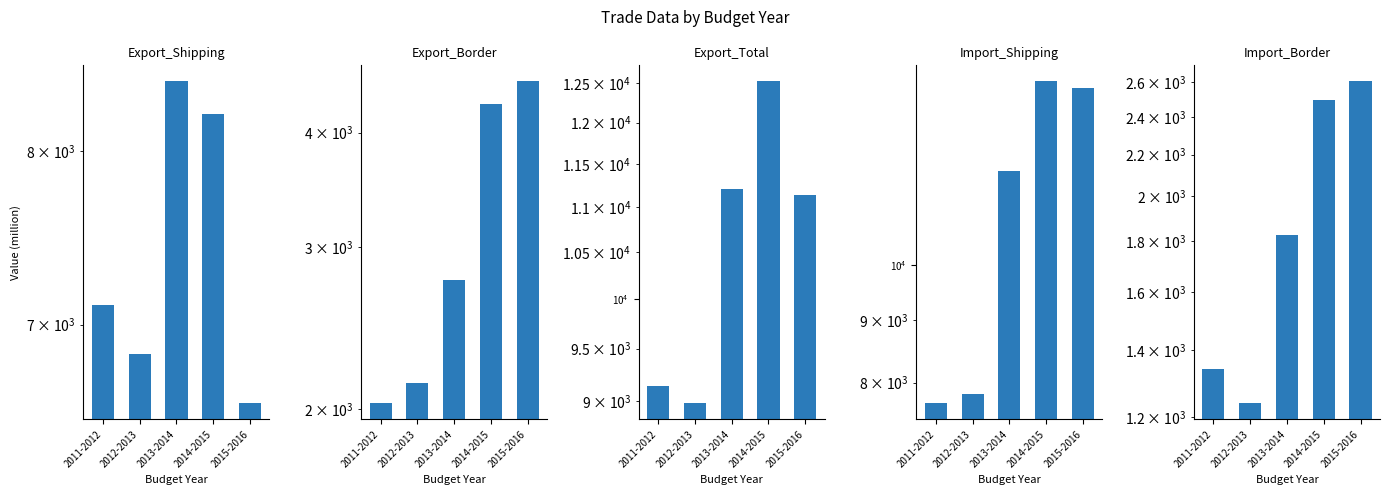

Reading left to right, what are all the values shown in this chart?

Export_Shipping: 2011-2012=7107.2	2012-2013=6843.0	2013-2014=8442.8	2014-2015=8230.7	2015-2016=6587.9
Export_Border: 2011-2012=2028.4	2012-2013=2134.0	2013-2014=2761.2	2014-2015=4293.0	2015-2016=4548.9
Export_Total: 2011-2012=9135.6	2012-2013=8977.0	2013-2014=11204.0	2014-2015=12523.7	2015-2016=11136.9
Import_Shipping: 2011-2012=7695.5	2012-2013=7830.4	2013-2014=11932.6	2014-2015=14139.0	2015-2016=13973.0
Import_Border: 2011-2012=1339.6	2012-2013=1238.6	2013-2014=1826.9	2014-2015=2494.1	2015-2016=2604.9